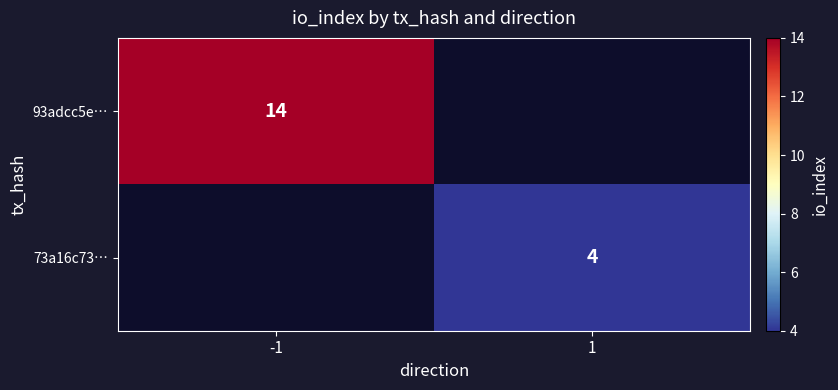

Is the value of 93adcc5e… at -1 greater than the value of 73a16c73… at 1?

Yes